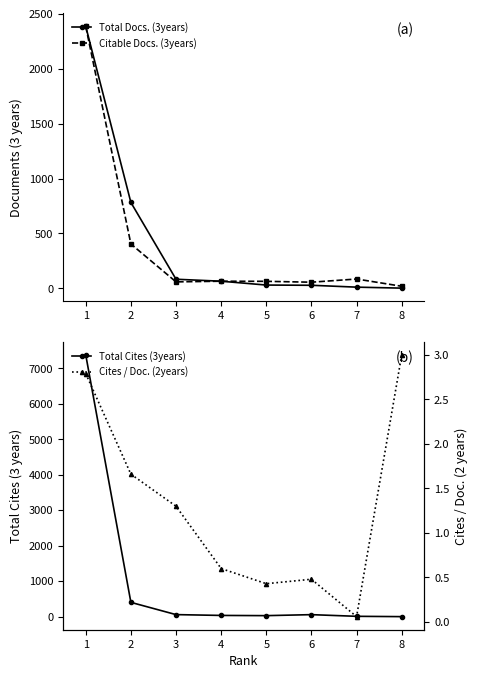

At which category does the chart reach its minimum across all series?

7